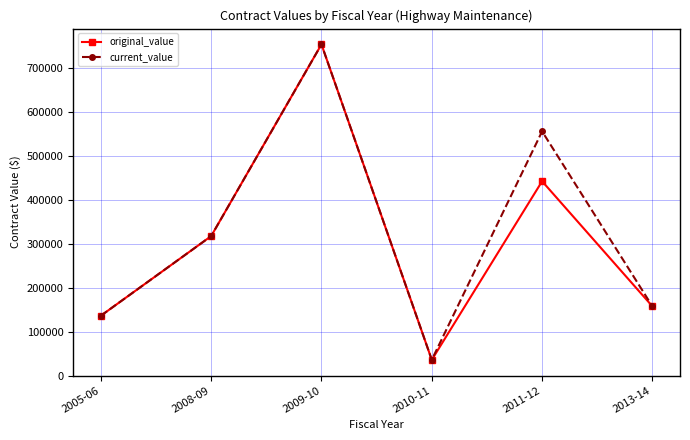

Is it true that original_value equals 136188.0 at 2005-06?

True